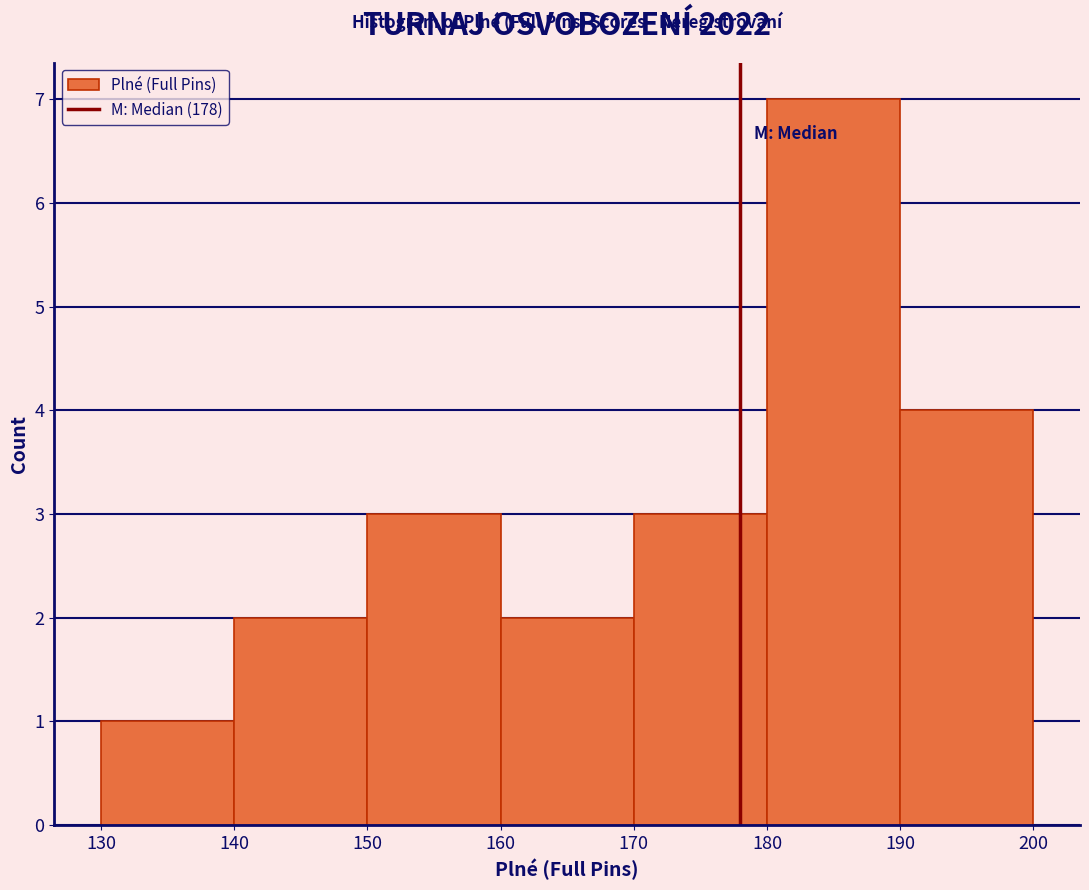

Which range on the x-axis has the tallest bar?

180 to 190